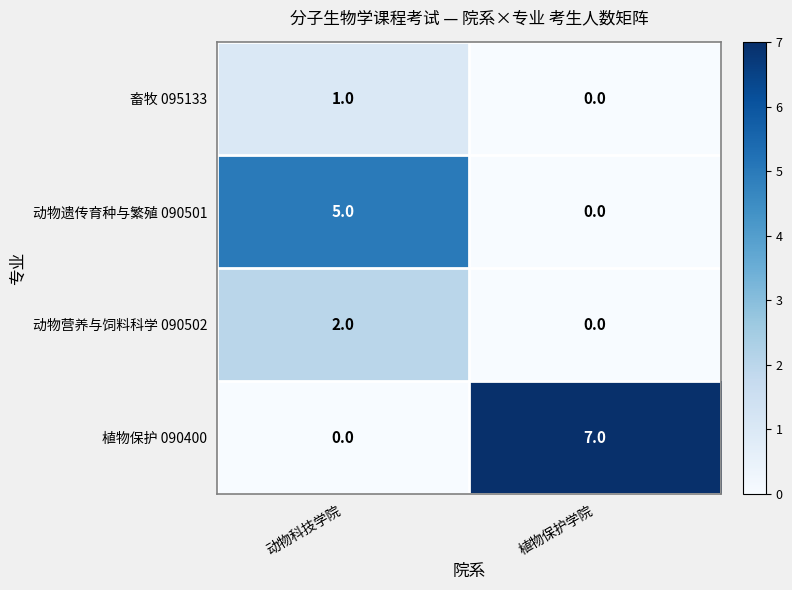

Rank the series by their maximum value, from lowest to highest.

畜牧 095133, 动物营养与饲料科学 090502, 动物遗传育种与繁殖 090501, 植物保护 090400